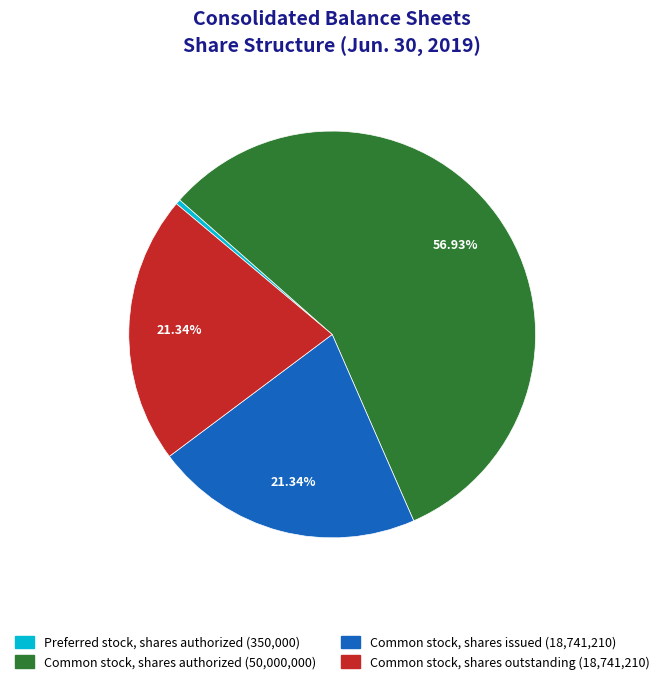

To the nearest percent, what portion does Common stock, shares outstanding represent?

21%